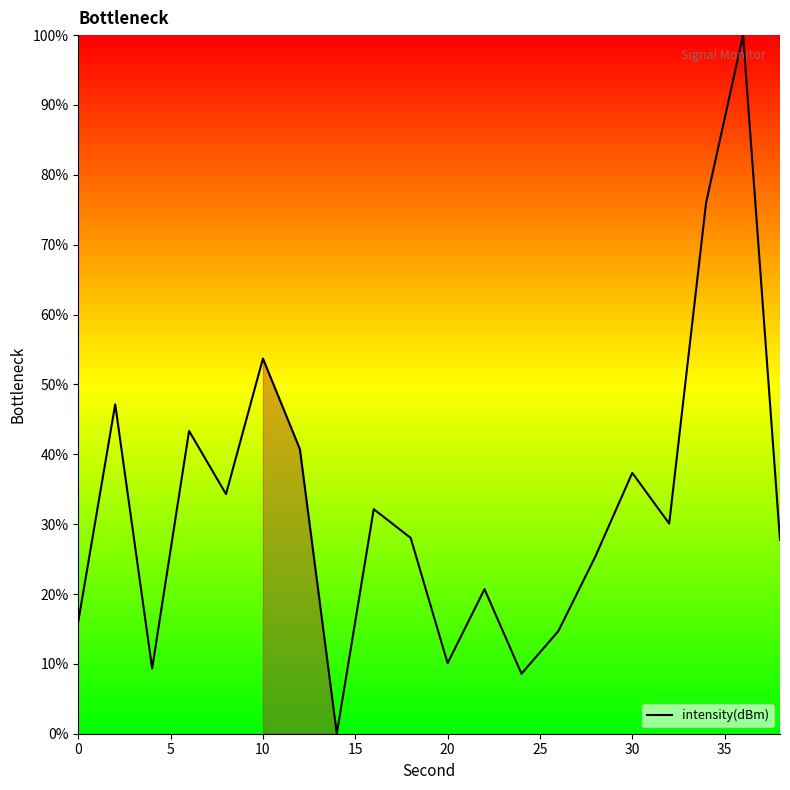

What is the greatest value displayed?

100.0